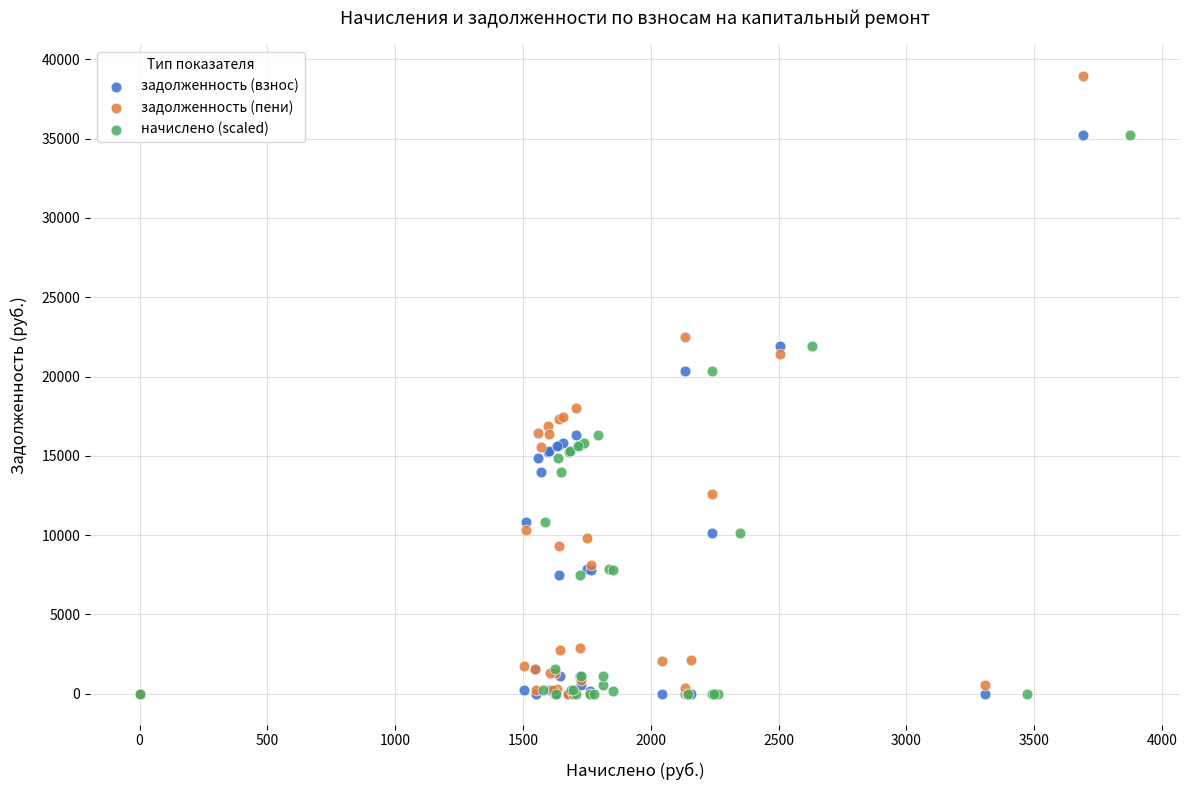

Which series contains the highest Y value?

задолженность (пени)